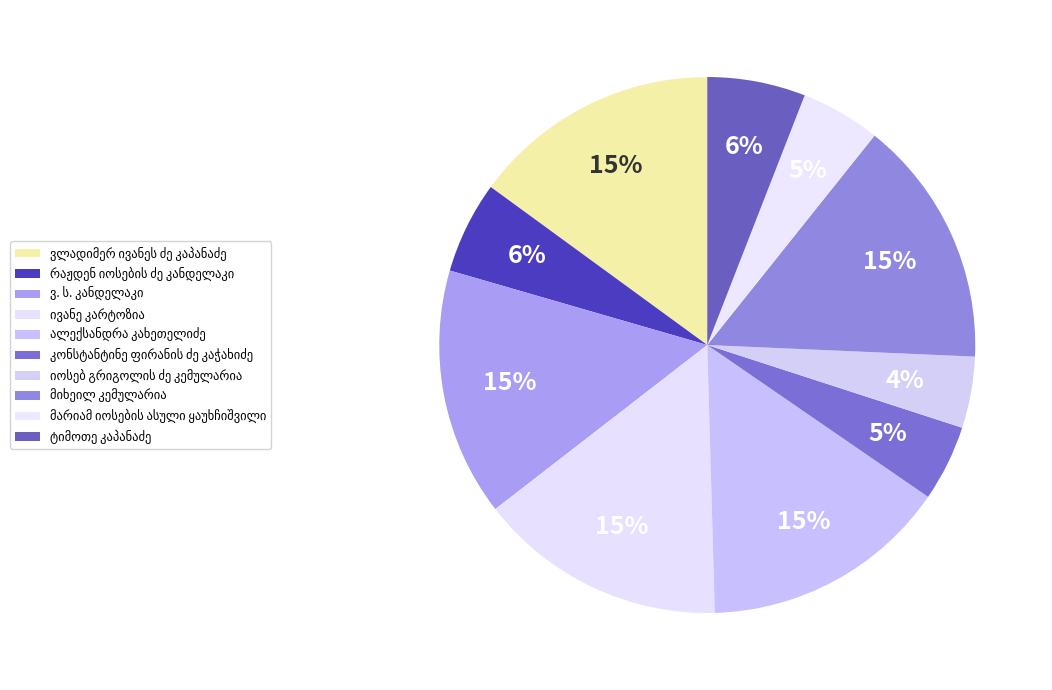

Combined, do მიხეილ კემულარია and რაჟდენ იოსების ძე კანდელაკი account for over 50%?

No